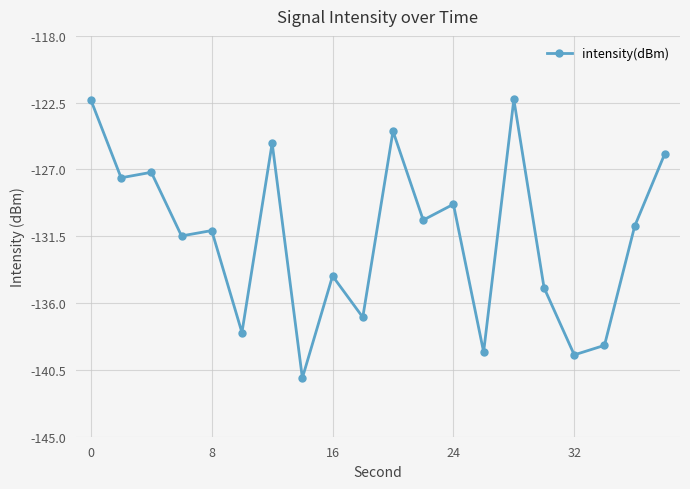

What is the greatest value displayed?

-122.3